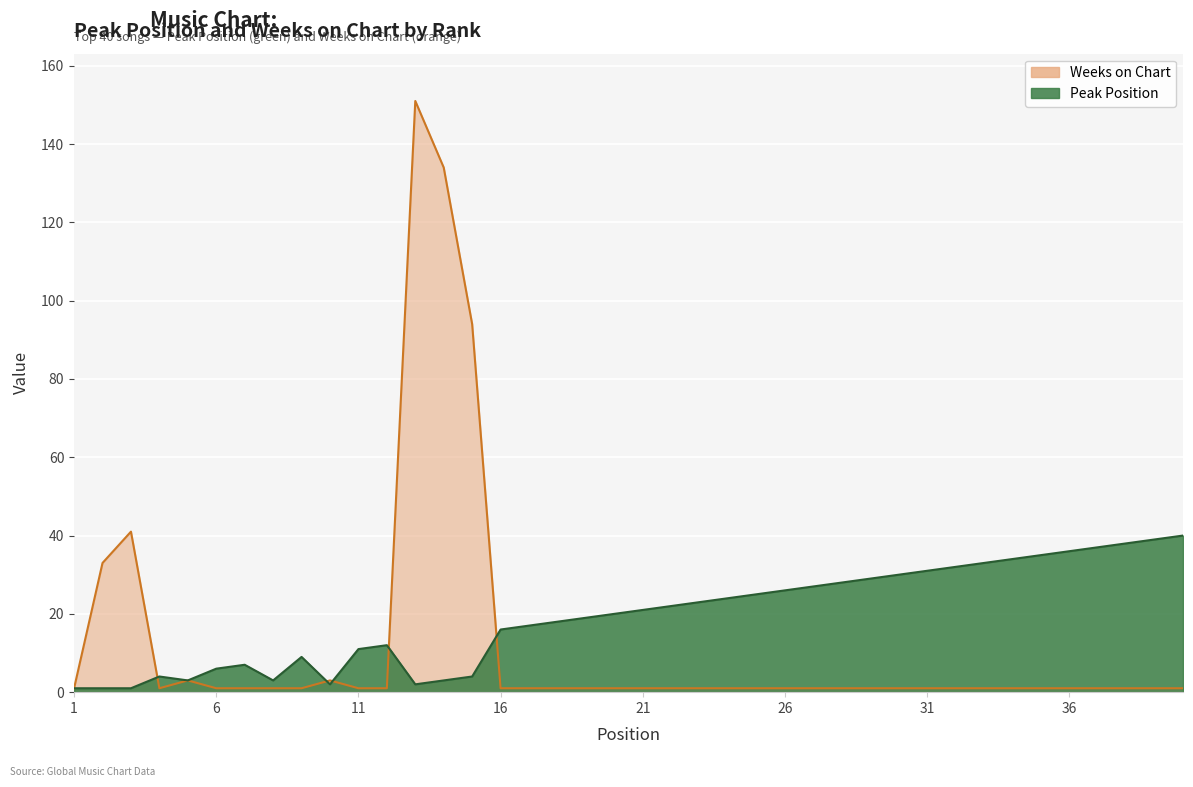

True or false: Weeks on Chart has more than 1 interior local peaks.

True